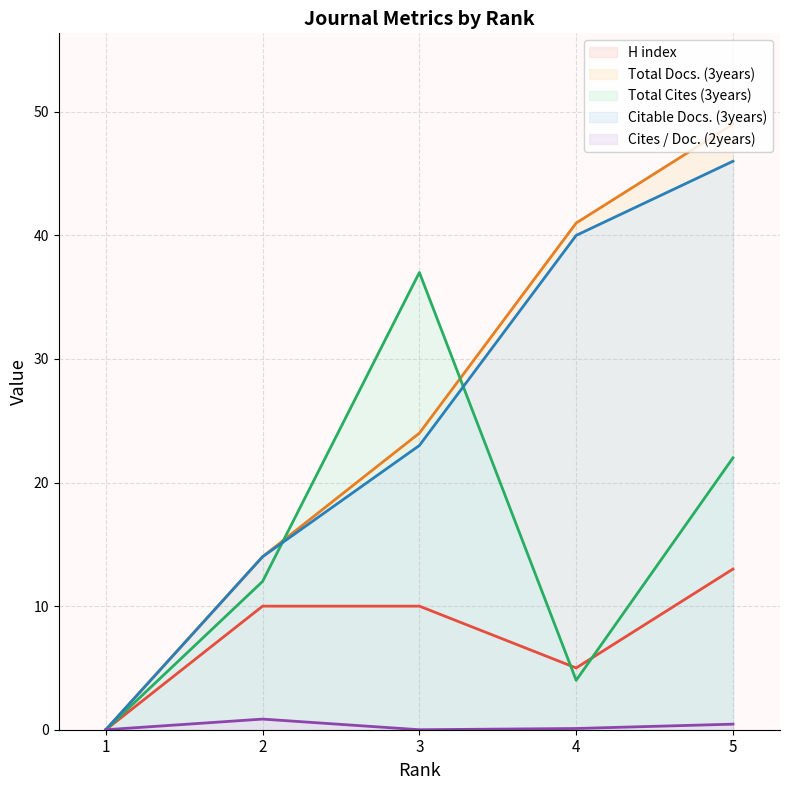

Which category has the lowest value across all series?

1